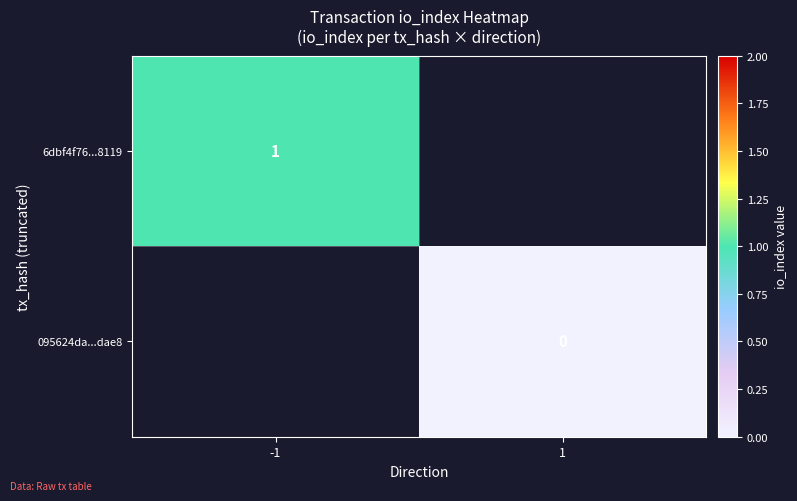

True or false: 6dbf4f76...8119 has a value of 1 at -1.

True